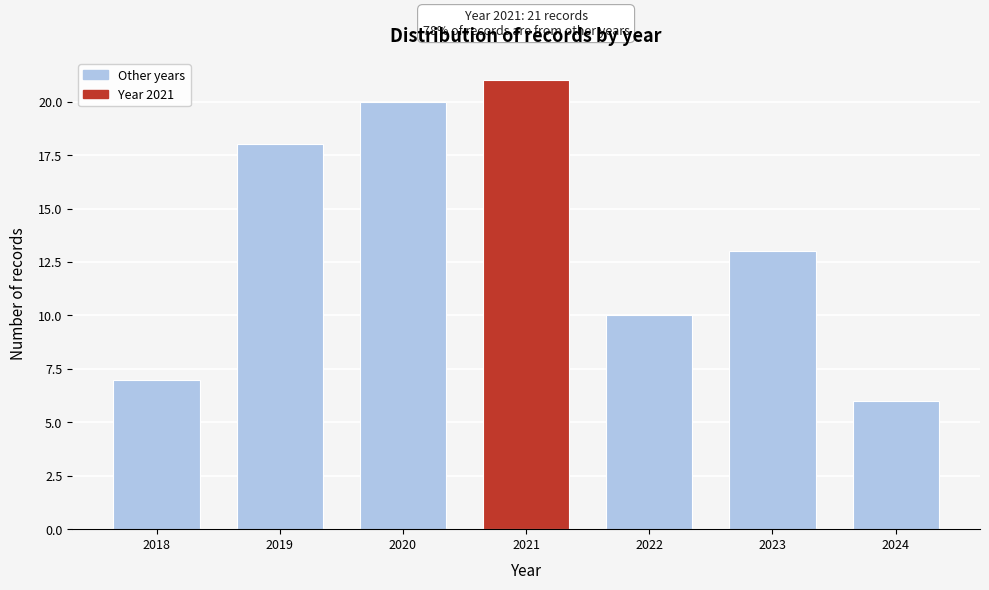

Reading right to left, transcribe all the data shown in this chart.

2024=6	2023=13	2022=10	2021=21	2020=20	2019=18	2018=7